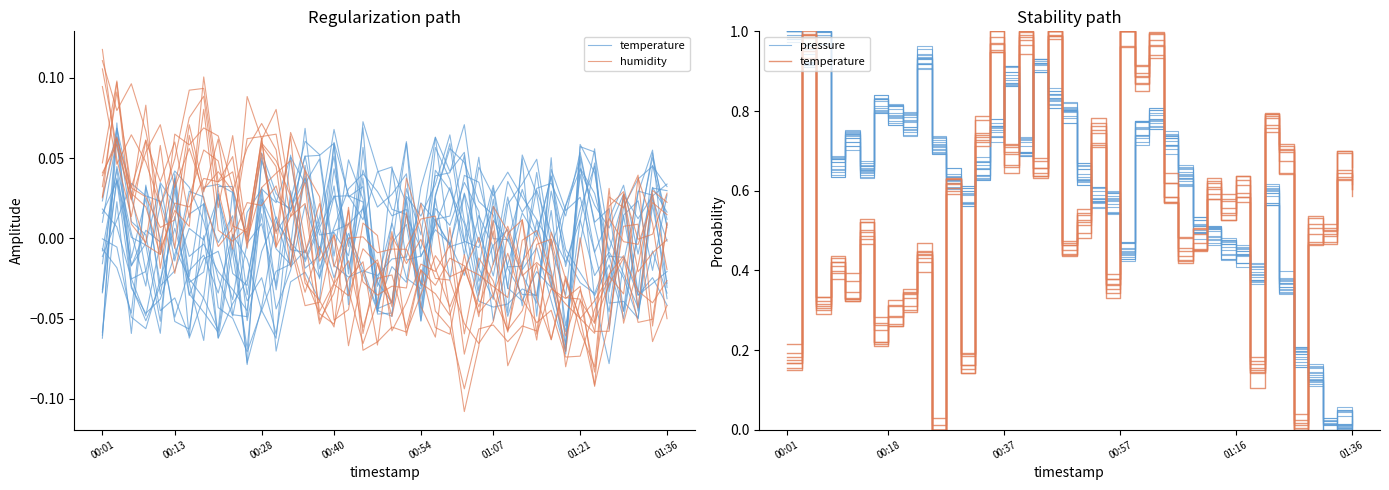

Reading left to right, what are all the values shown in this chart?

temperature: 0.2	1.0	0.3	0.4	0.3	0.5	0.2	0.3	0.3	0.4	0.0	0.6	0.2	0.7	1.0	0.7	1.0	0.7	1.0	0.5	0.5	0.7	0.4	1.0	0.8	1.0	0.6	0.4	0.4	0.6	0.6	0.6	0.2	0.8	0.7	0.0	0.5	0.5	0.7	0.7
humidity: 0.0	0.1	0.0	-0.0	-0.0	0.0	0.0	0.0	0.0	0.1	-0.0	0.1	0.0	-0.0	0.0	0.0	-0.1	-0.0	0.0	0.0	-0.1	-0.0	-0.0	-0.0	-0.0	-0.1	-0.0	0.0	-0.1	-0.1	-0.0	-0.0	-0.0	-0.0	-0.1	-0.0	-0.0	-0.0	-0.0	-0.0
pressure: 1.0	0.9	1.0	0.7	0.7	0.7	0.8	0.8	0.8	0.9	0.7	0.7	0.6	0.6	0.8	0.9	0.7	0.9	0.9	0.8	0.7	0.6	0.6	0.5	0.8	0.8	0.7	0.7	0.5	0.5	0.4	0.4	0.4	0.6	0.3	0.2	0.1	0.0	0.0	0.0